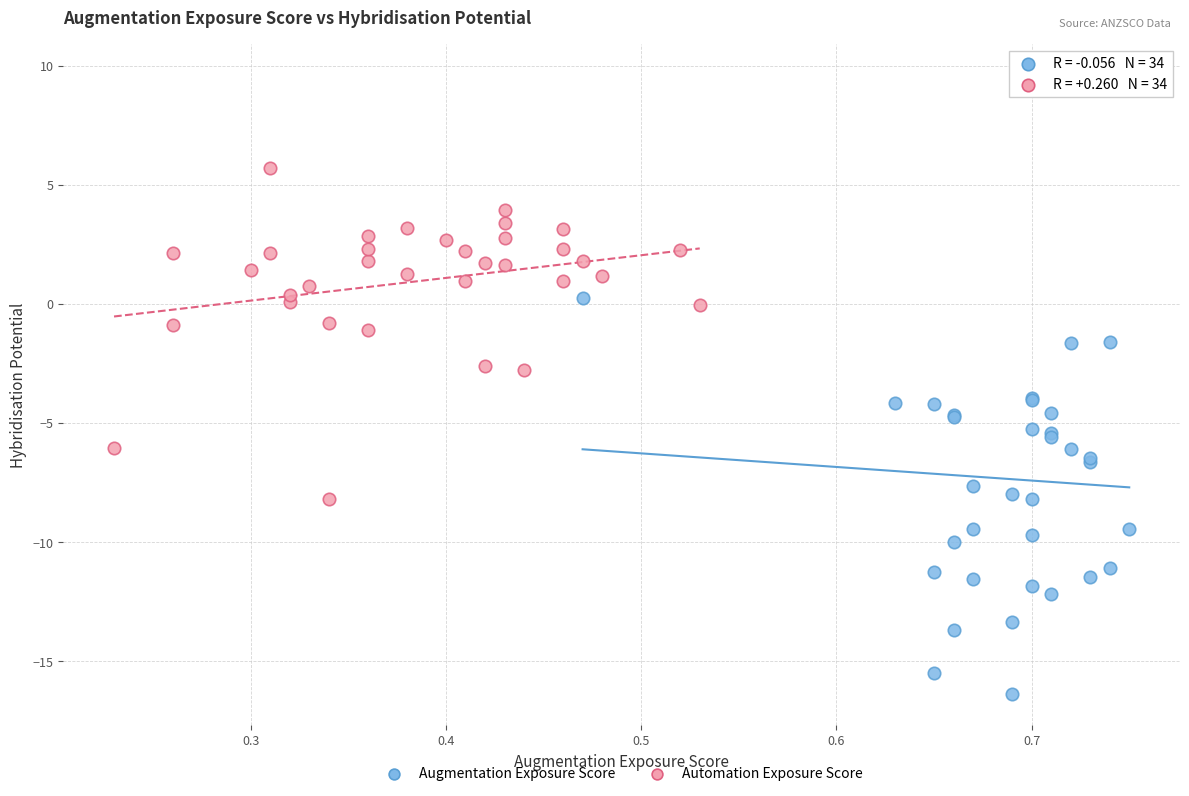

What are all the series names shown in the legend?

Augmentation Exposure Score, Automation Exposure Score